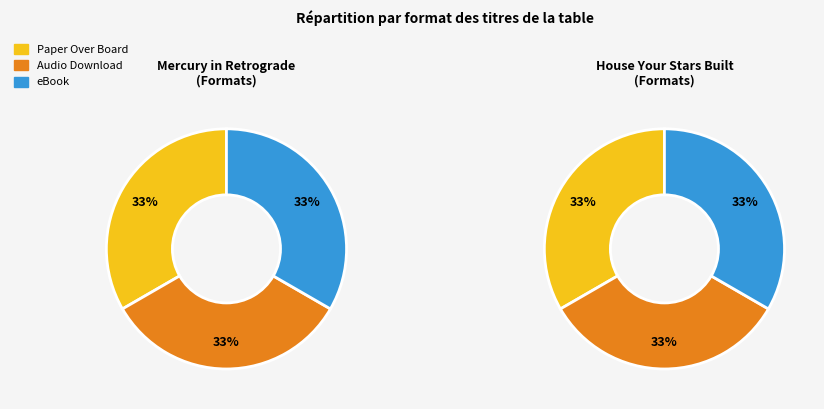

Count the number of slices in the pie.

3